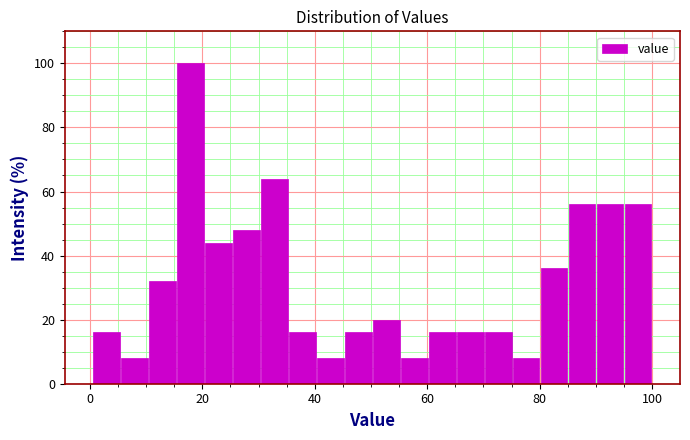

Around what value on the x-axis is the tallest bar? Give the approximate position of its centre, as read against the axis.

18